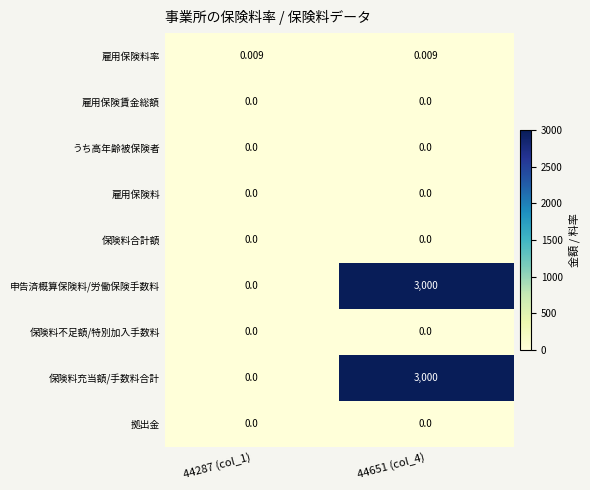

Is the value of 雇用保険料率 at 44651 (col_4) greater than the value of うち高年齢被保険者 at 44287 (col_1)?

Yes